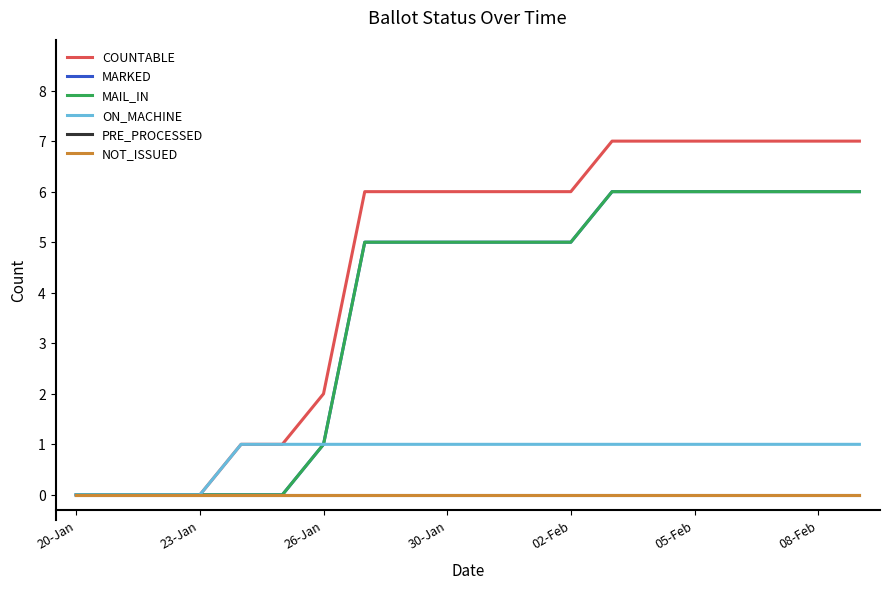

Which series has the largest range (max minus min)?

COUNTABLE